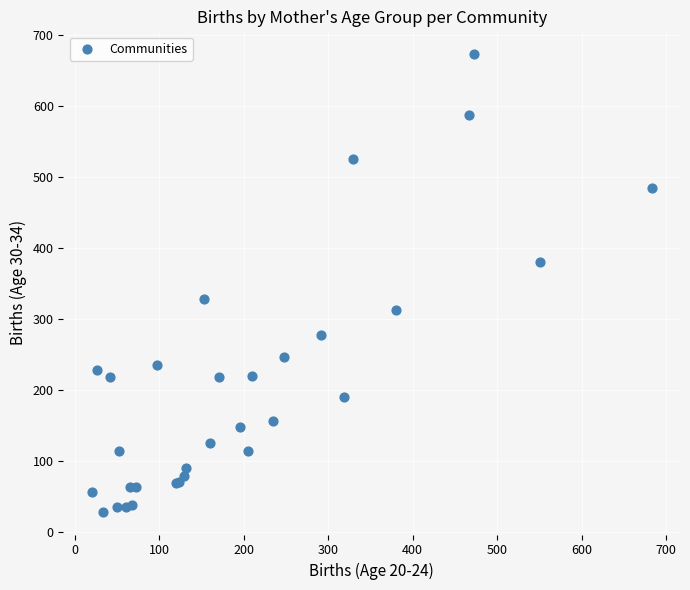

What Y value in the scatter plot is closest to 351?

329